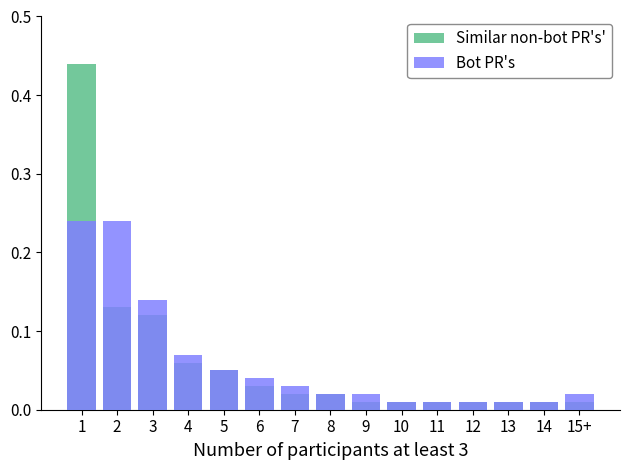

Does the chart contain stacked bars?

No